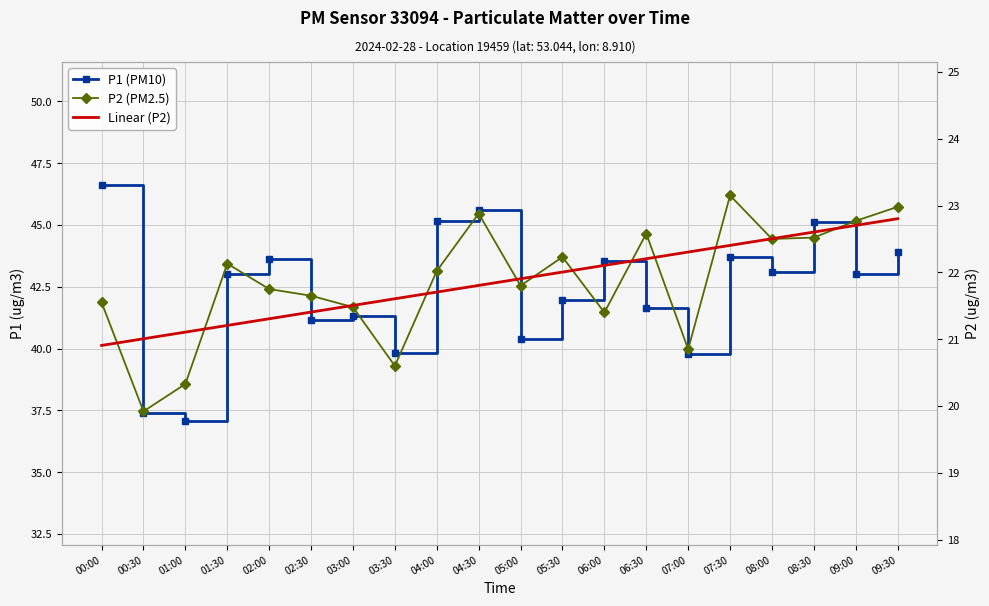

What is the difference between the maximum and minimum values in the P1 (PM10) series?

9.6